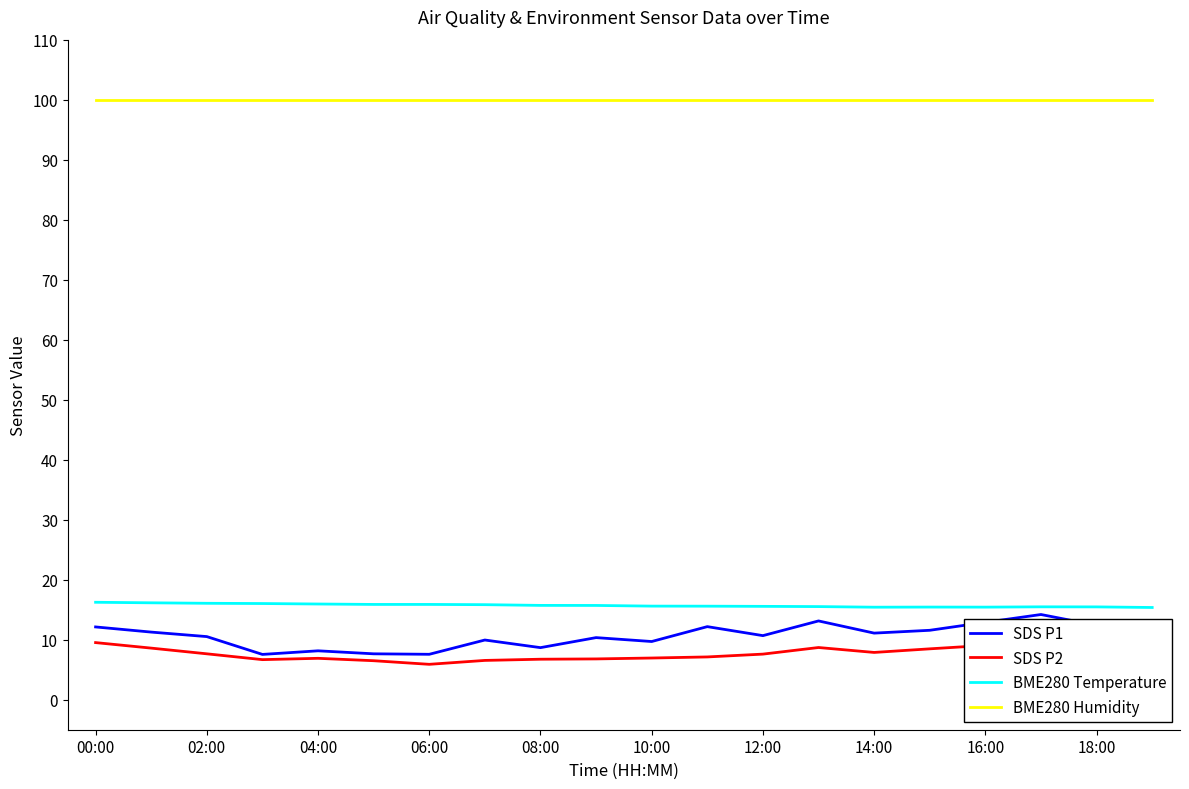

True or false: BME280 Temperature and SDS P2 cross at least once.

False